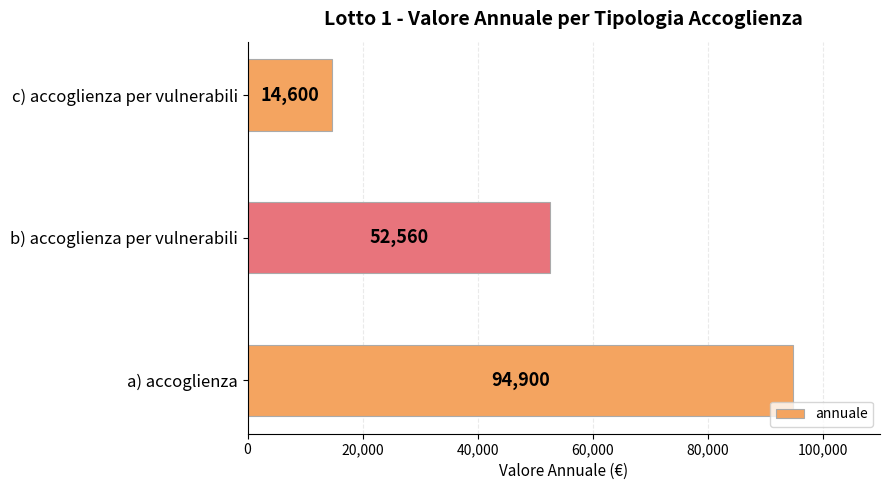

Rank the categories by value from highest to lowest.

a) accoglienza, b) accoglienza per vulnerabili, c) accoglienza per vulnerabili